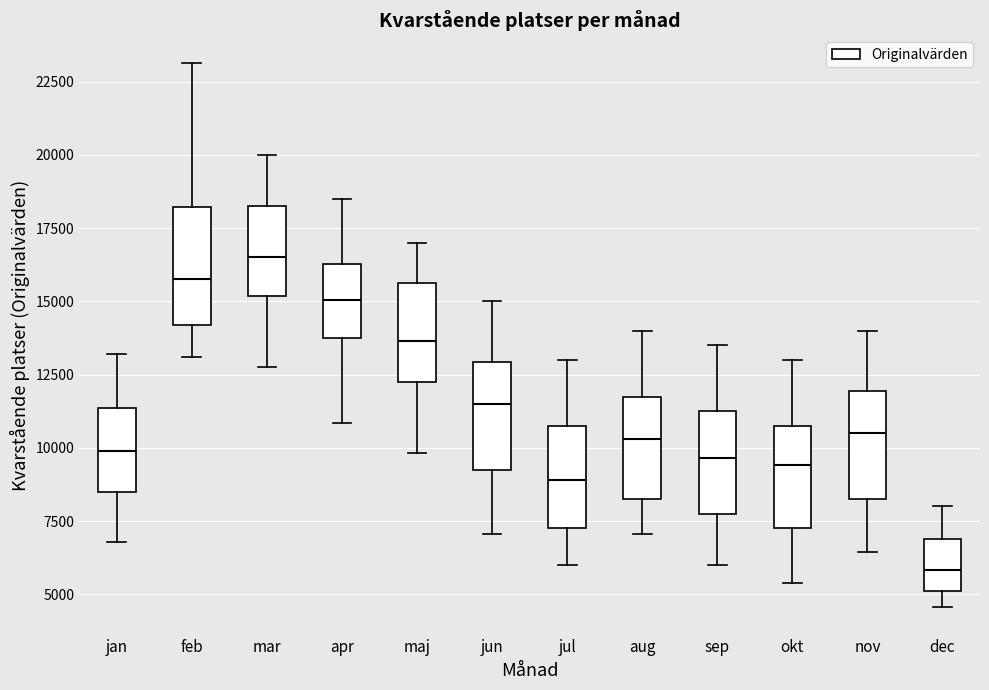

Which box has the highest median line?

mar